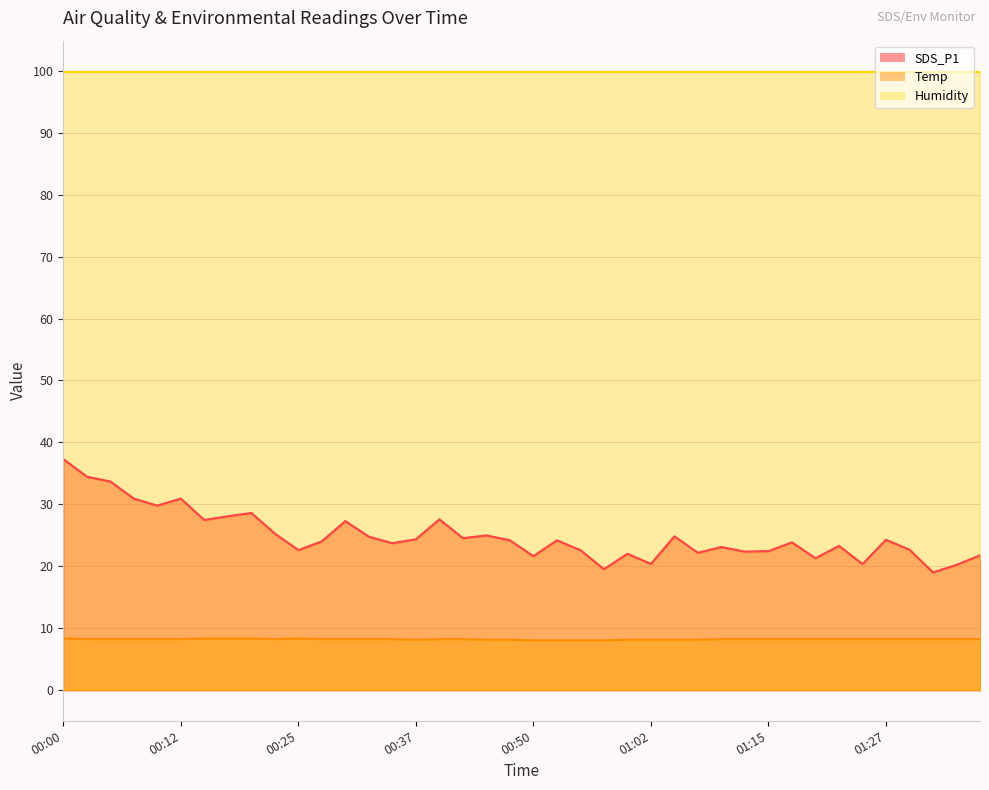

What is the minimum value shown in the chart?

8.0